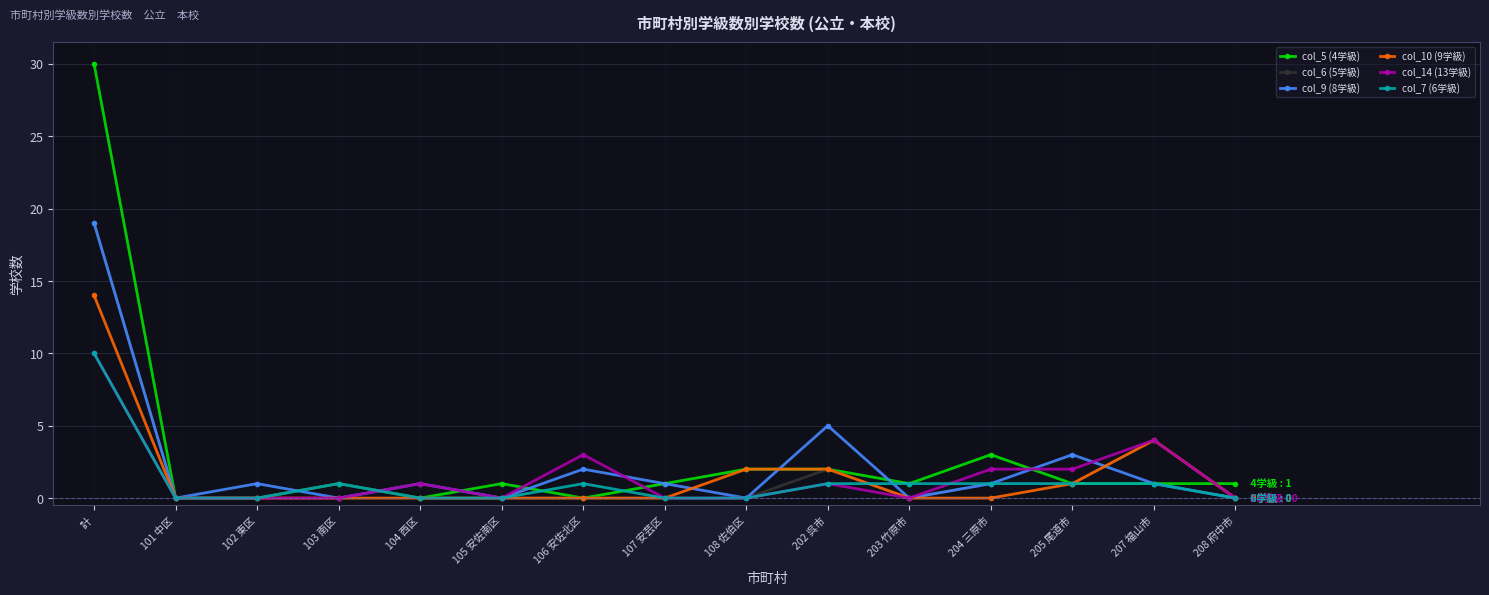

What is the sum of all col_7 (6学級) values?

17